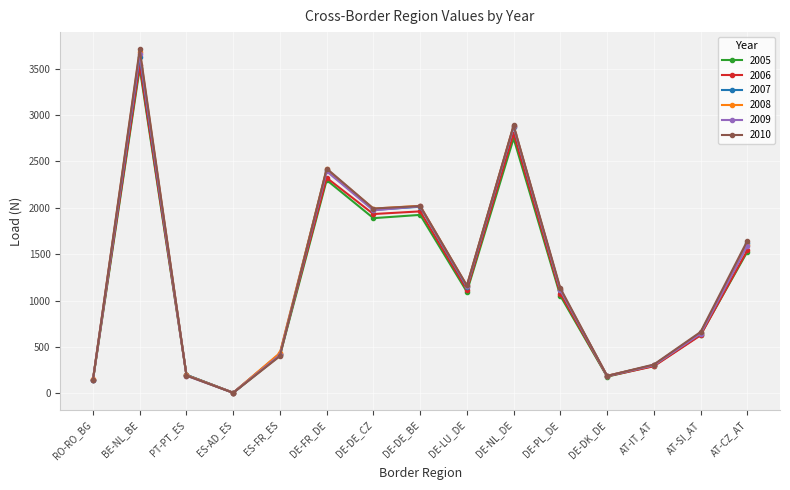

What is the difference between the second highest and minimum values in the 2008 series?

2876.2